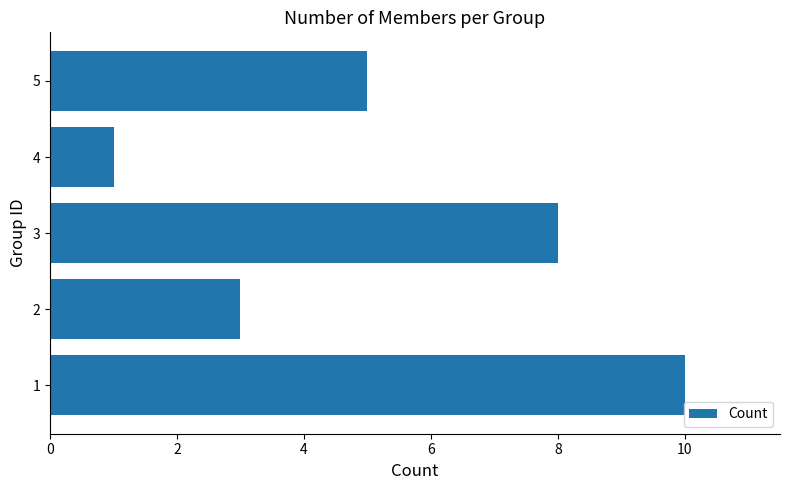

What is the greatest value displayed?

10